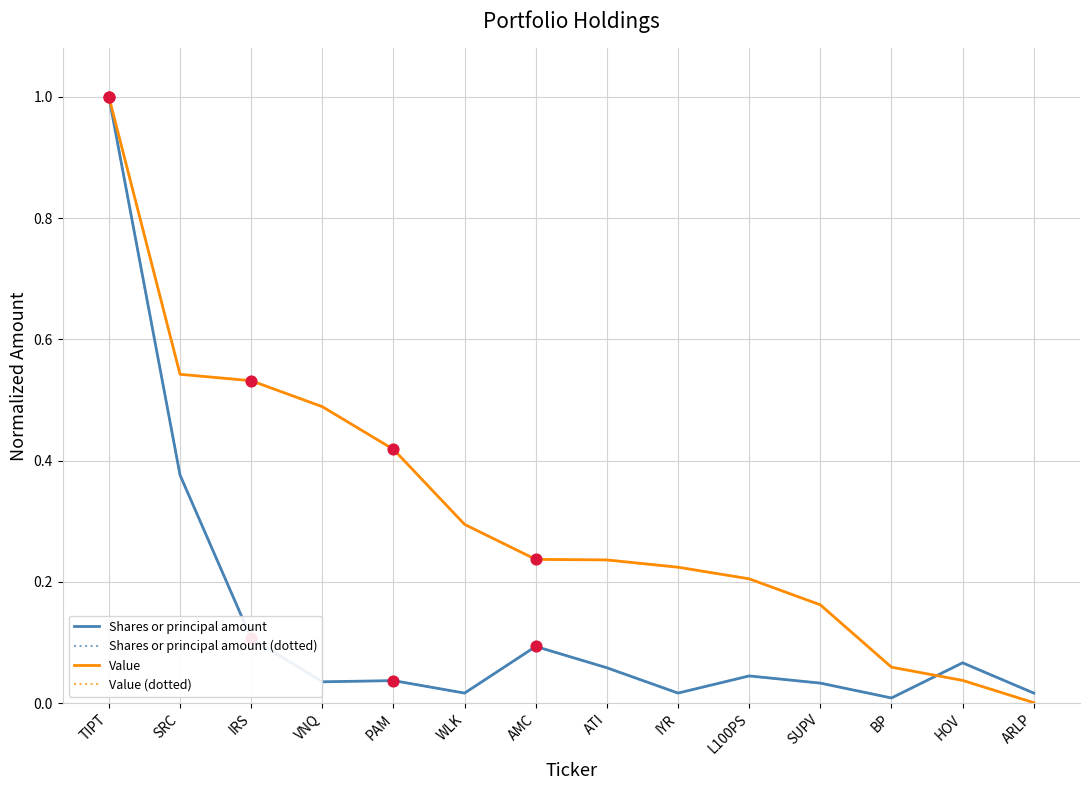

Which series has the largest total across all categories?

Value